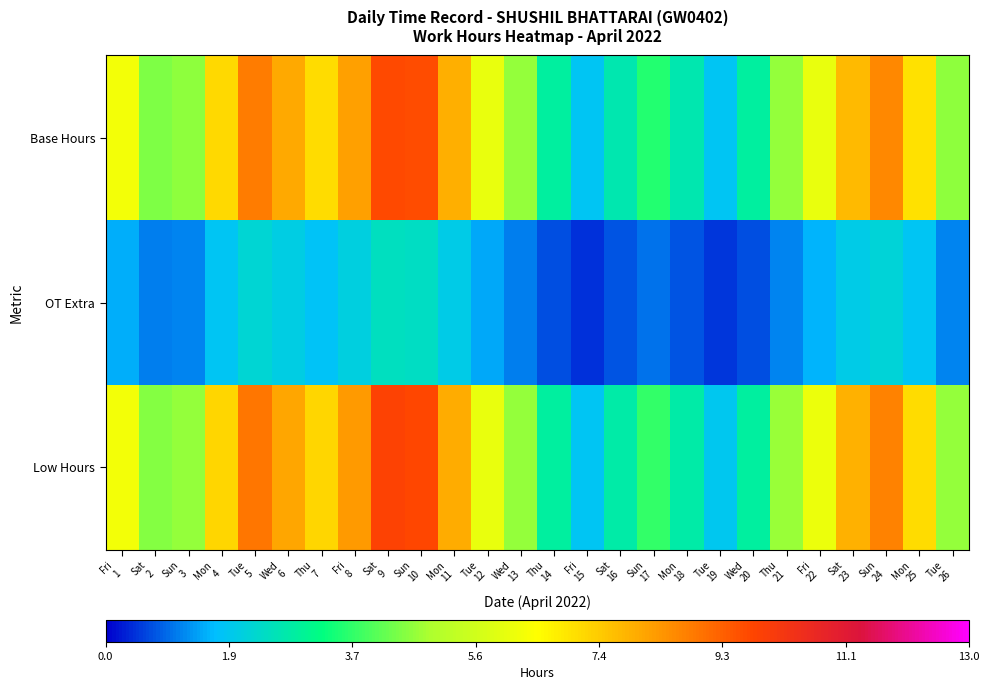

What is the sum of all Base Hours values?

149.5